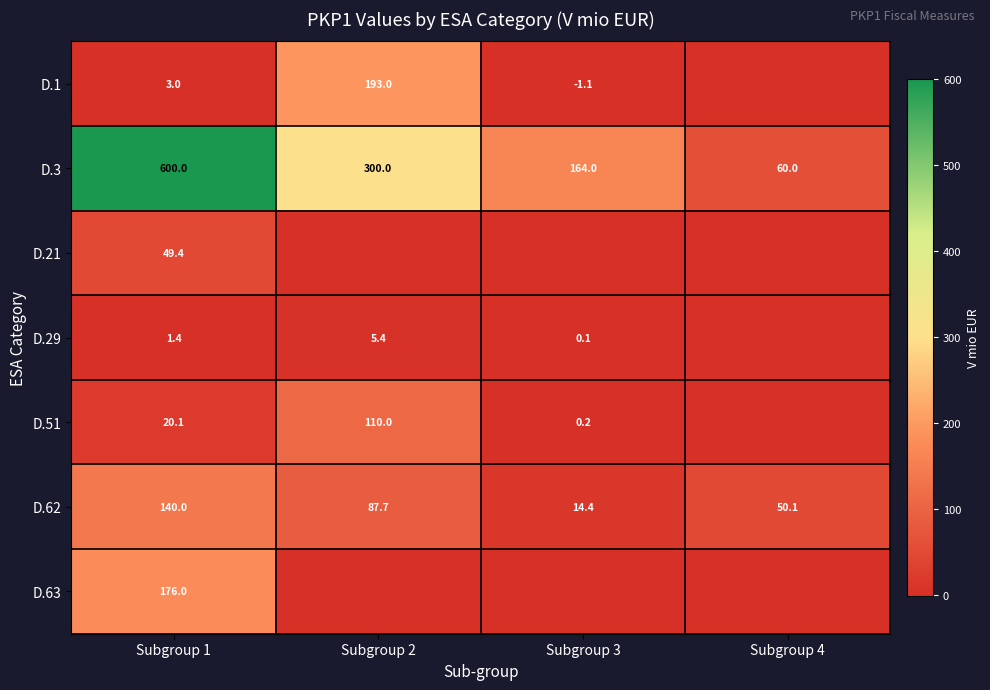

Where is D.62 nearest to the value 77?

Subgroup 2